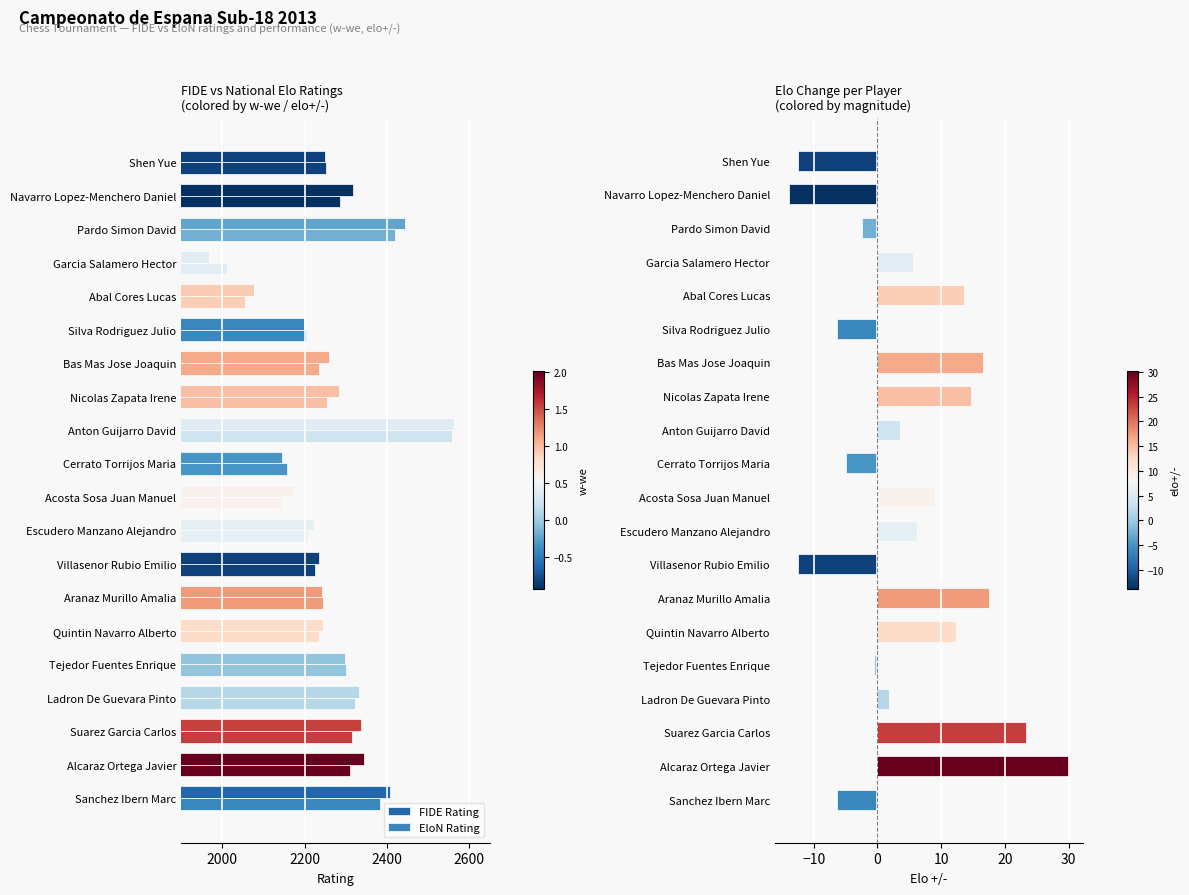

What is the average value of the FIDE Rating series?

2267.0